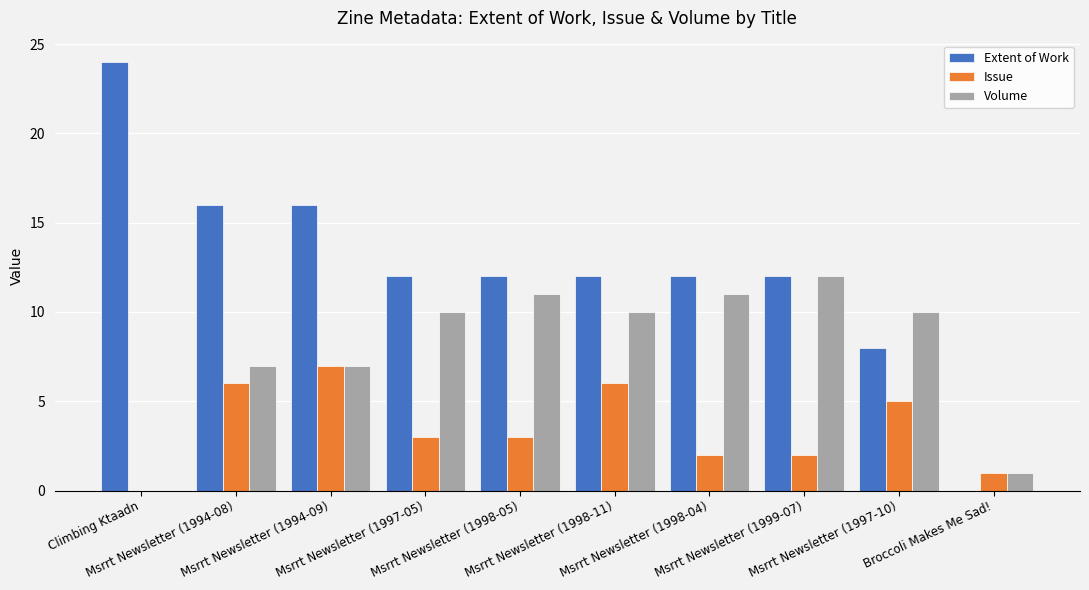

Count the number of categories in the chart.

10